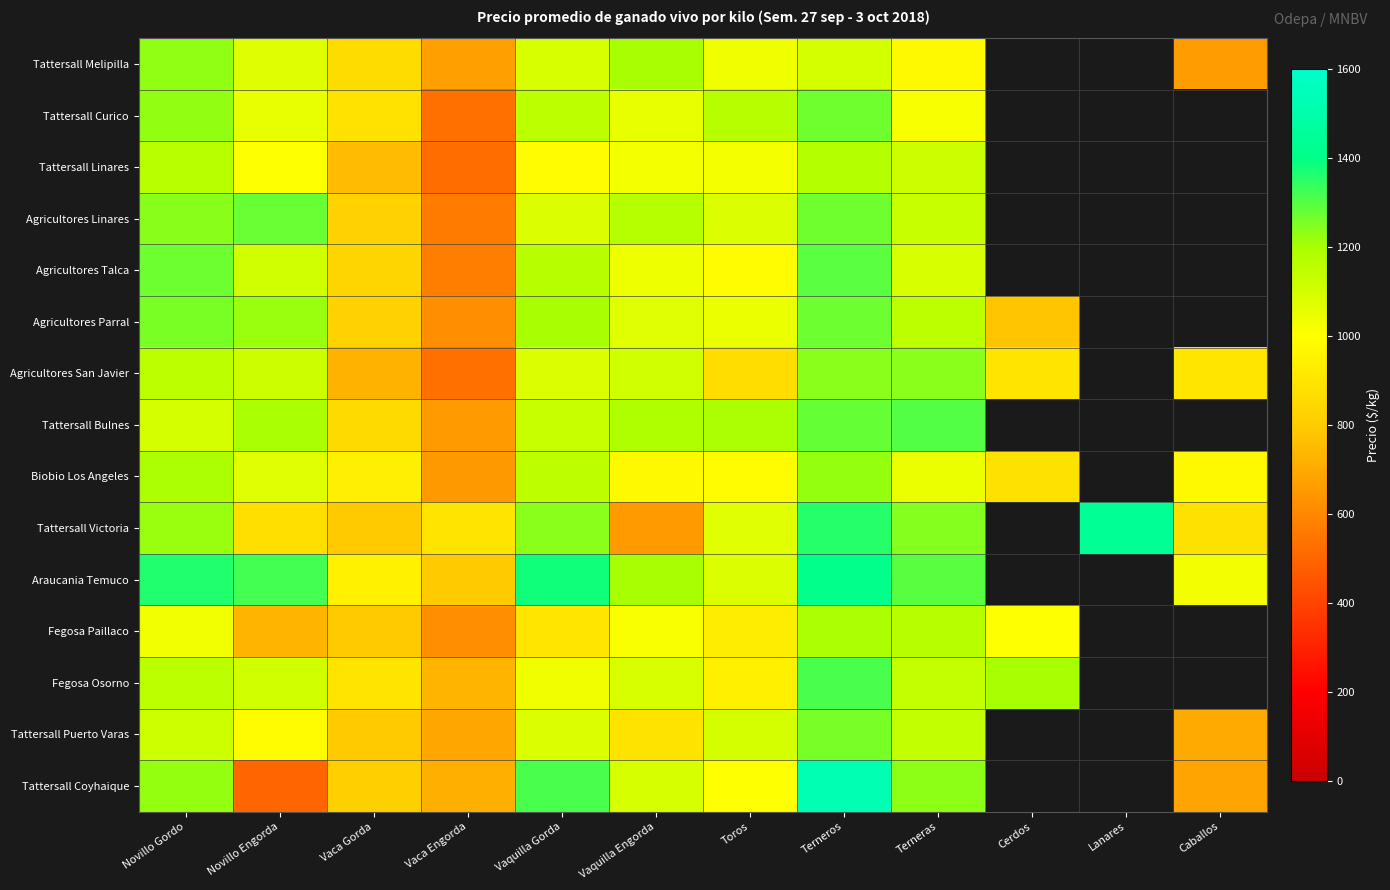

Which series changed the most between Novillo Gordo and Terneros?

Tattersall Coyhaique